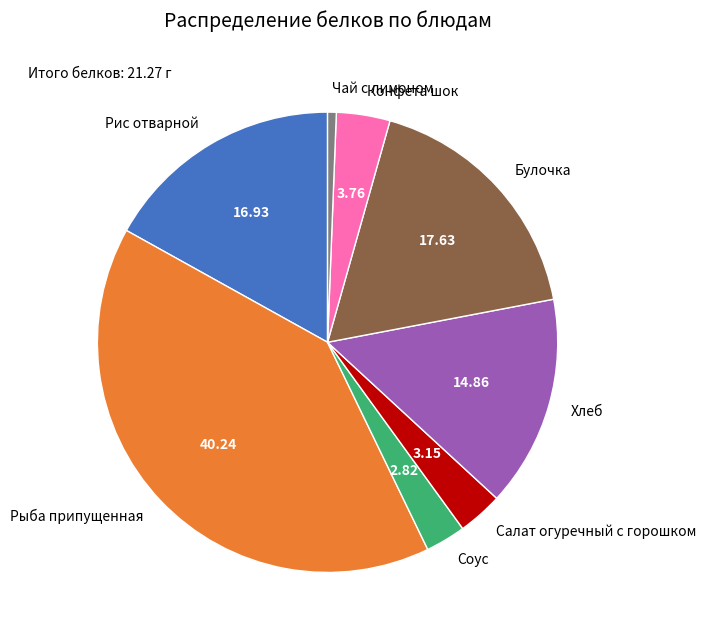

Is the sum of Рис отварной and Салат огуречный с горошком greater than half?

No